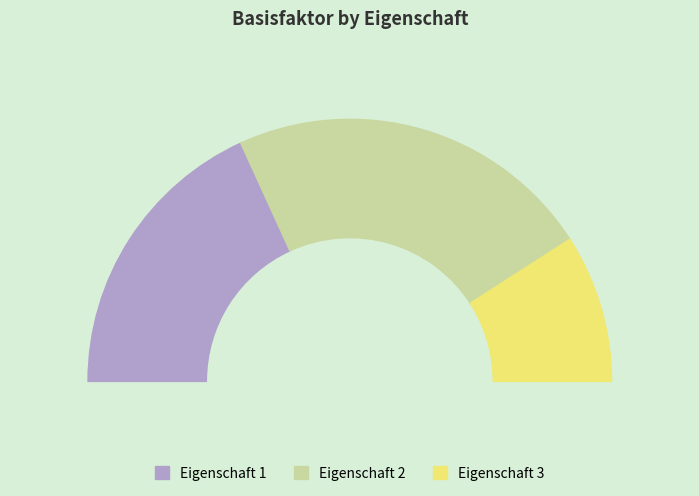

What is the change in value from Eigenschaft 2 to Eigenschaft 3?

-3